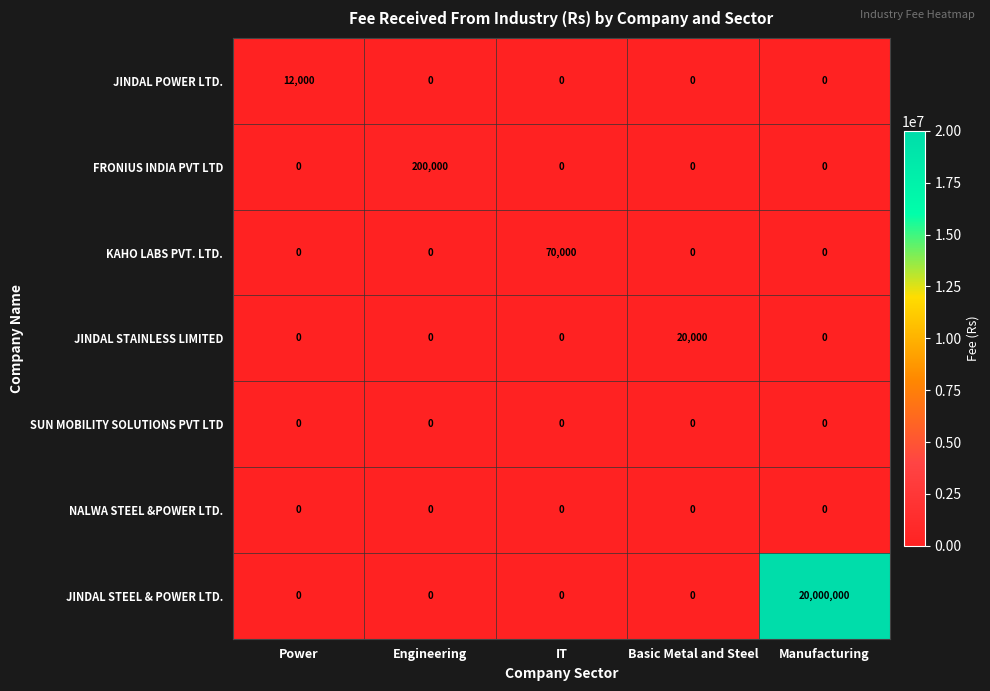

Which series has the widest spread of values?

JINDAL STEEL & POWER LTD.